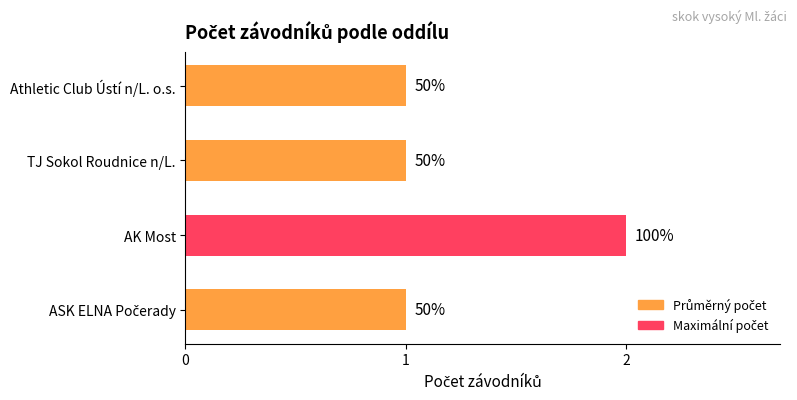

Are the bars horizontal?

Yes